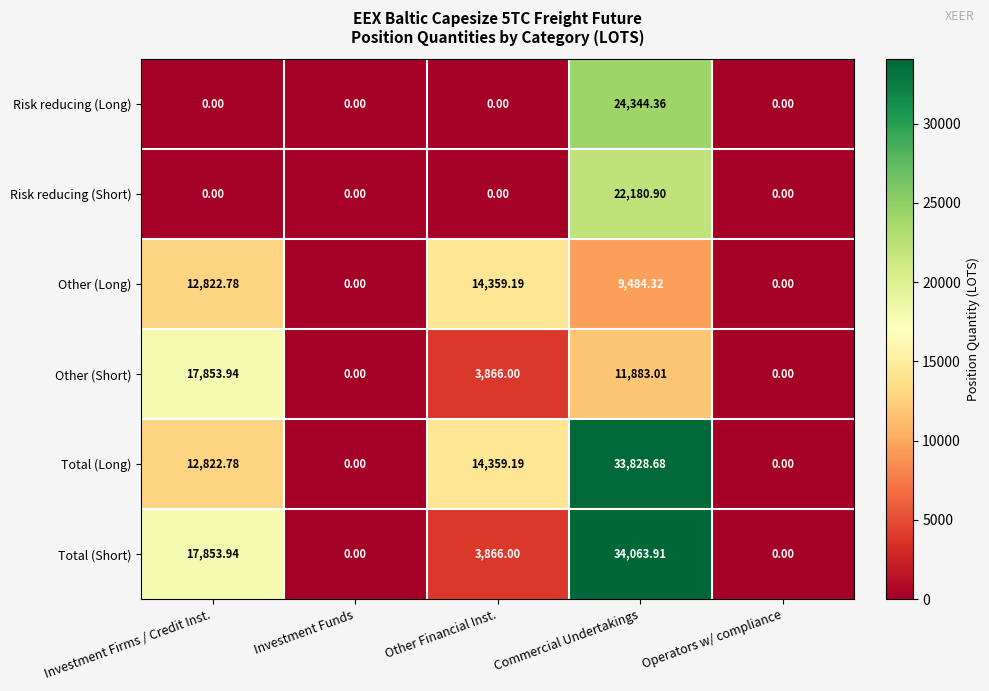

Where is Other (Short) nearest to the value 8926?

Commercial Undertakings